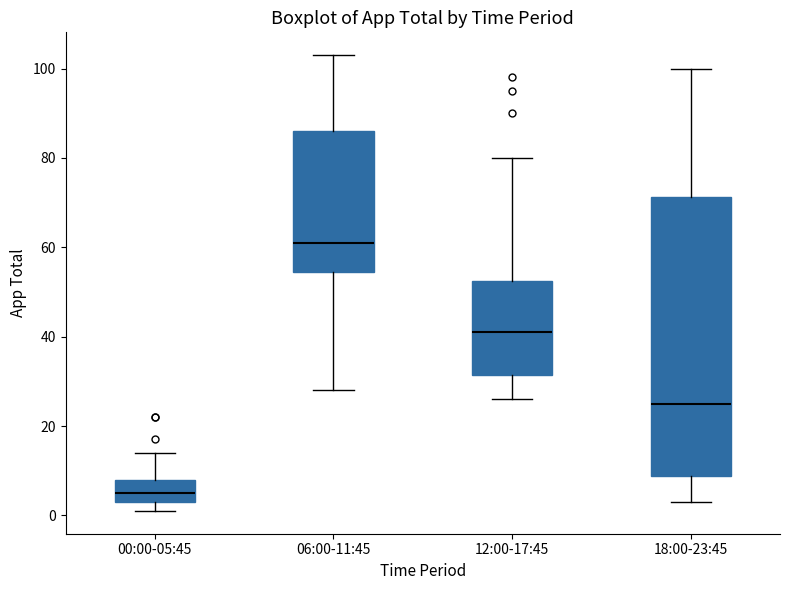

Where is the upper edge of the box for 06:00-11:45 on the y-axis? The values are not printed on the chart, so give them approximately, as read against the axis.

86